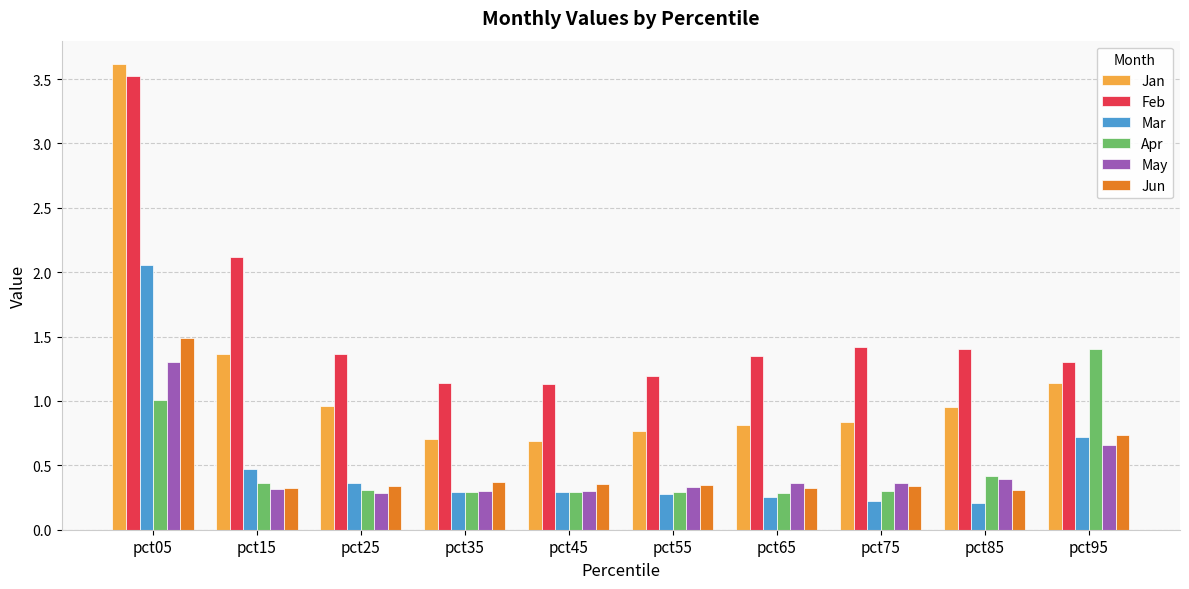

Which series has the largest total across all categories?

Feb